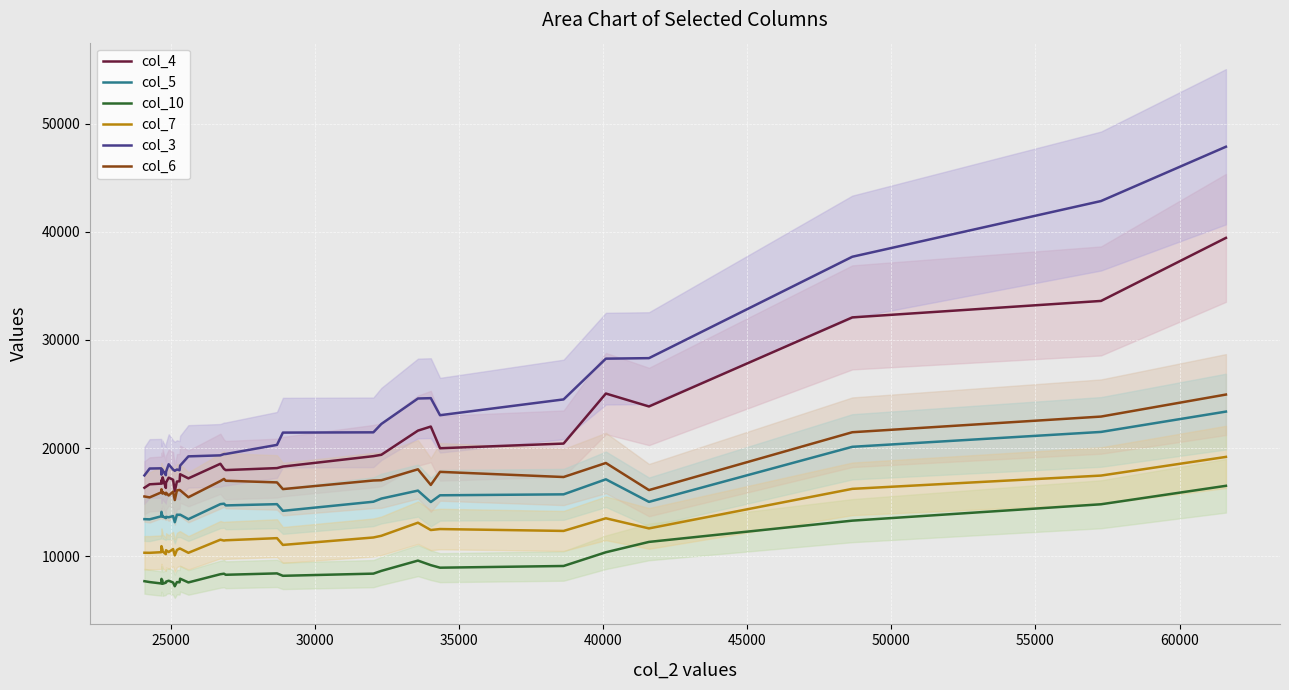

True or false: col_3 and col_5 intersect in this chart.

False